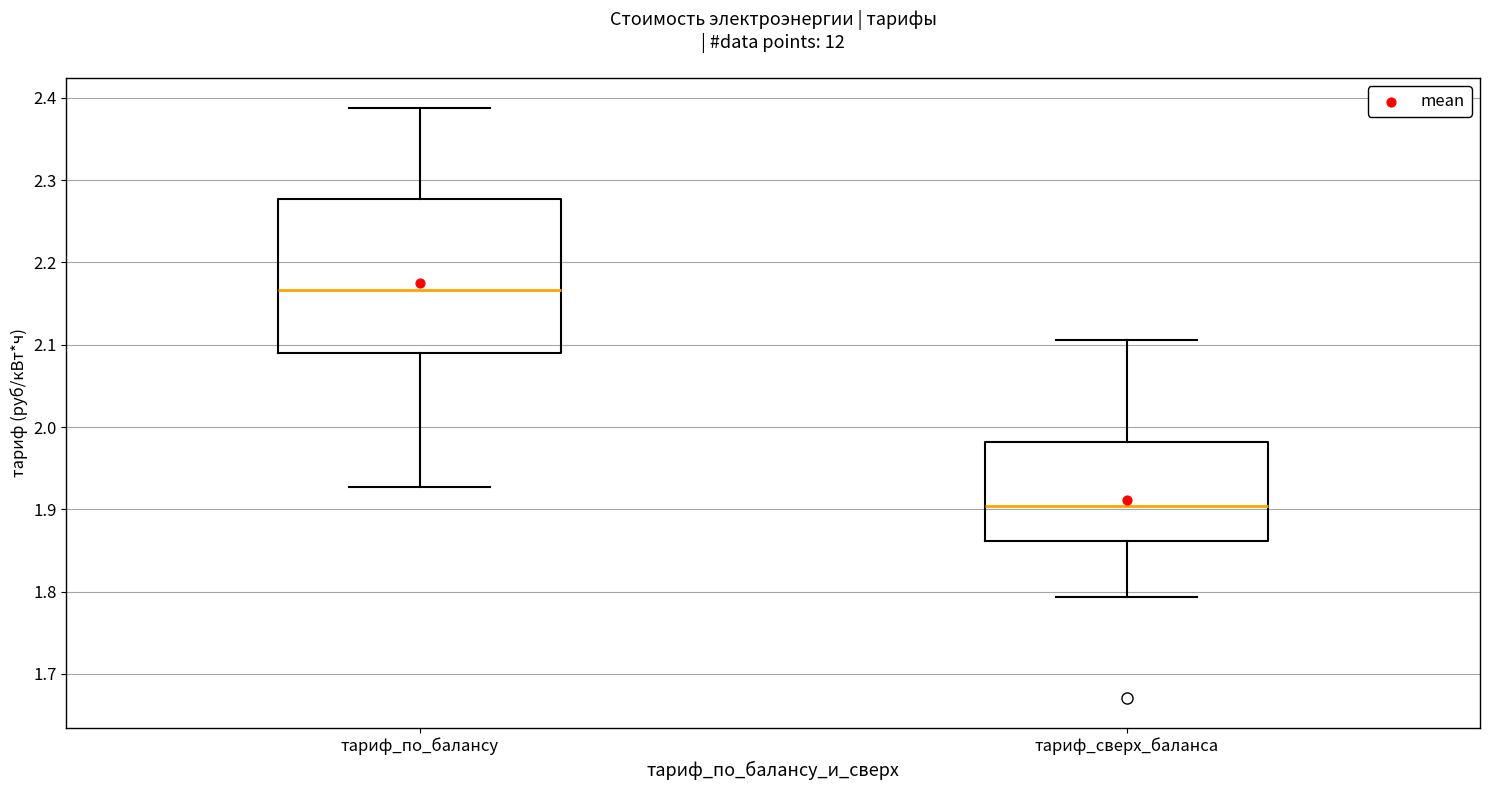

Which box's median line is the highest?

тариф_по_балансу